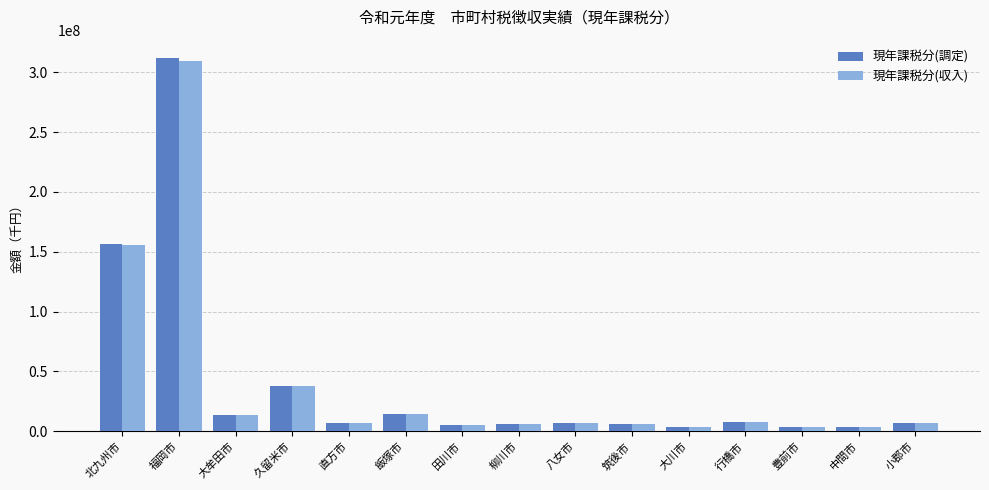

What is the sum of the 現年課税分(収入) values at 小郡市 and 中間市?

10364053